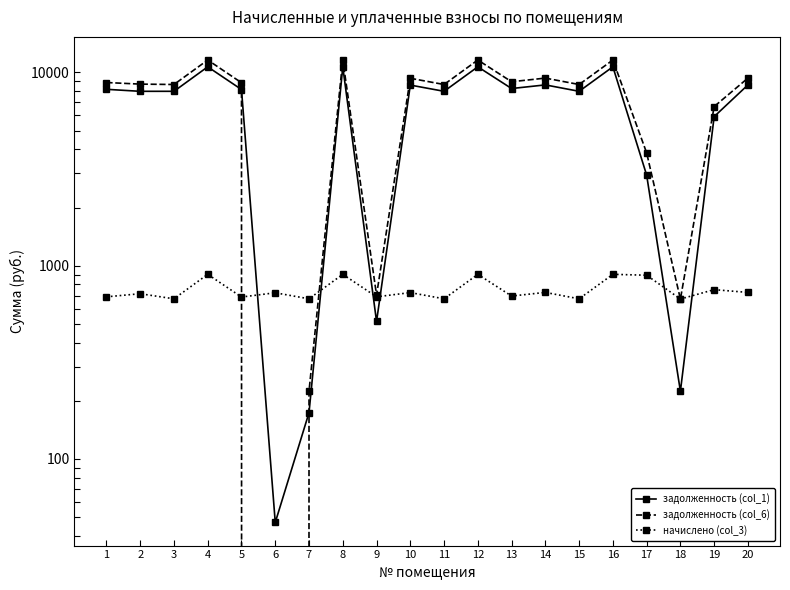

How many categories are shown in the chart?

20